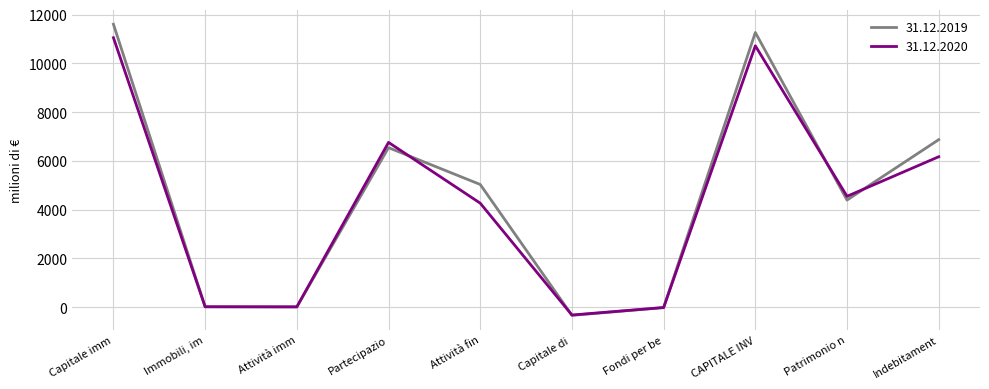

The value of 31.12.2020 at Patrimonio n is 4550. True or false?

True